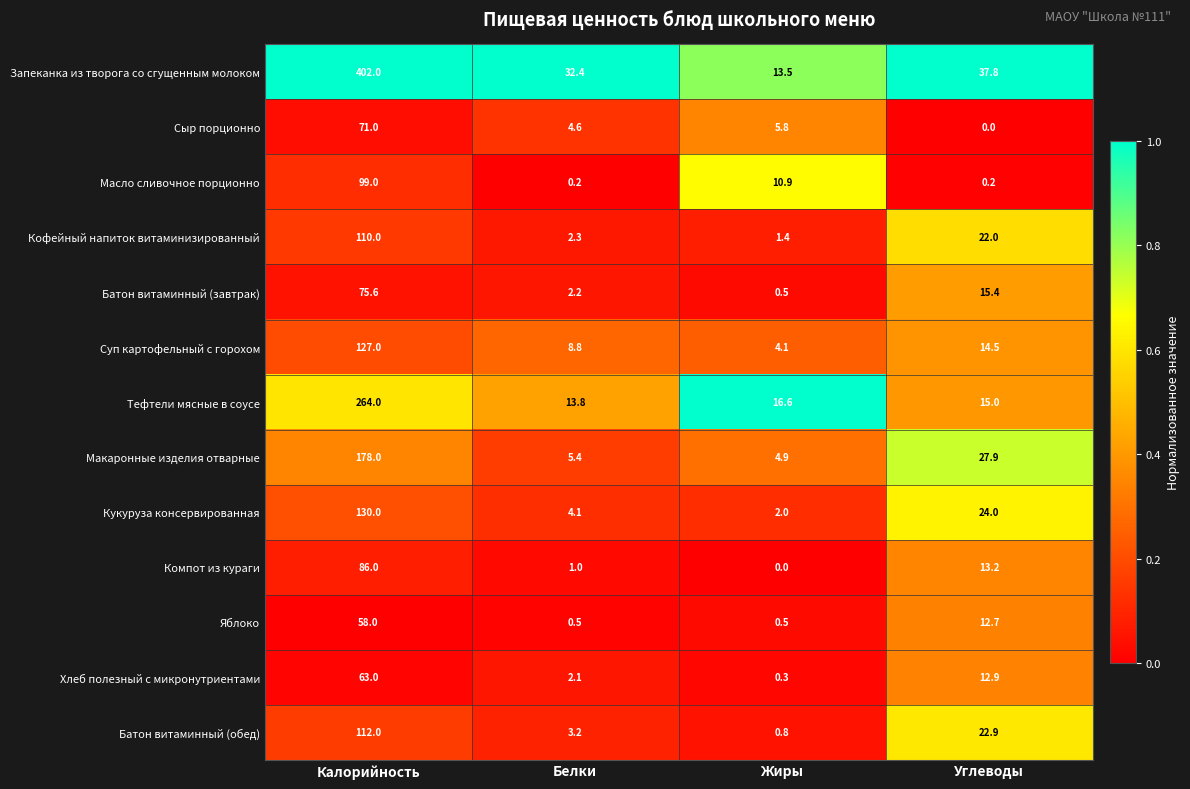

Which series has the largest total across all categories?

Запеканка из творога со сгущенным молоком